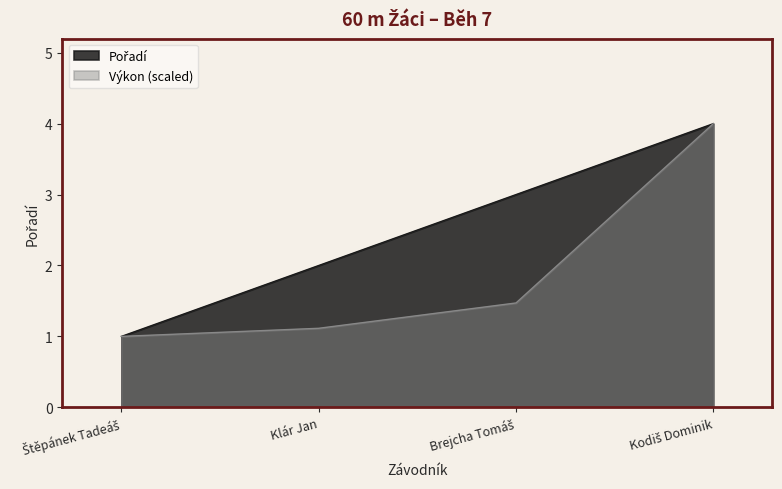

Is it true that Výkon equals 0.9 at Brejcha Tomáš?

False